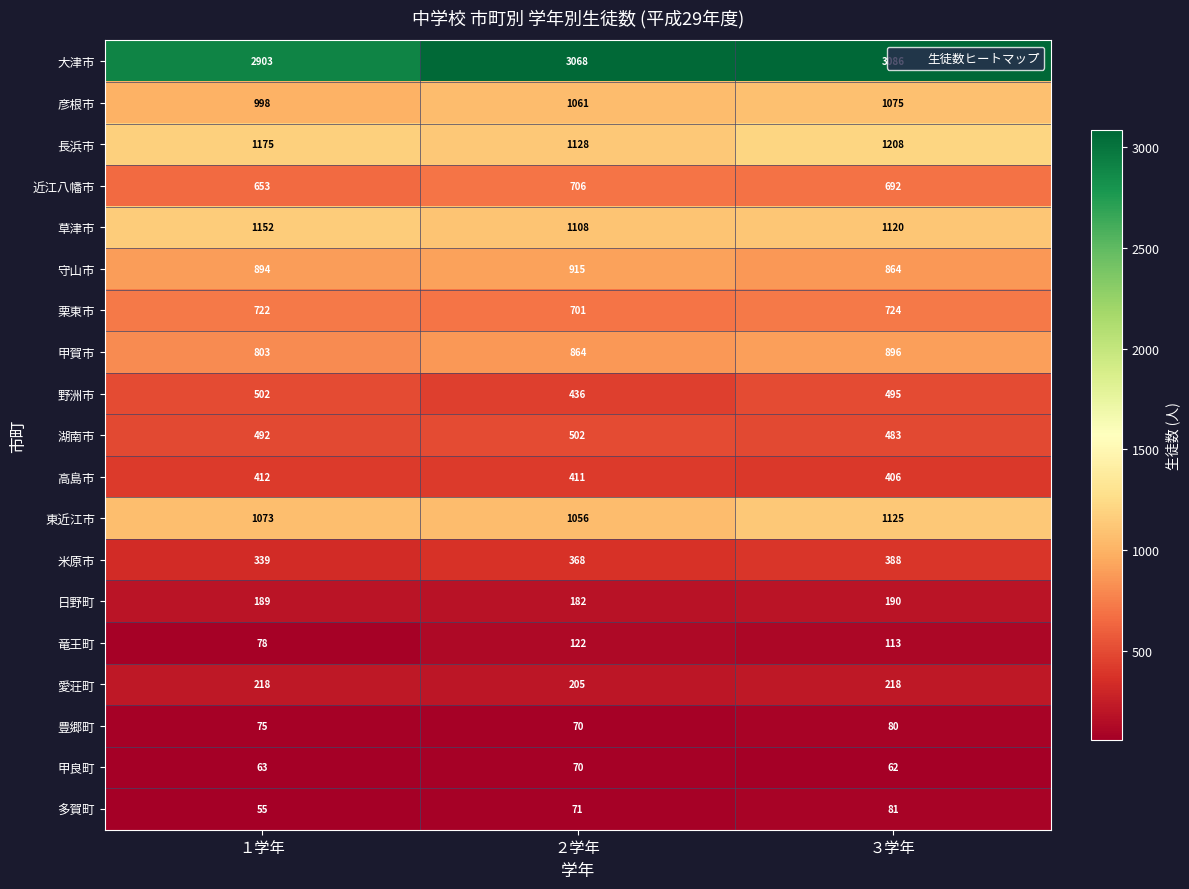

Between ２学年 and ３学年, which series saw the biggest shift?

長浜市